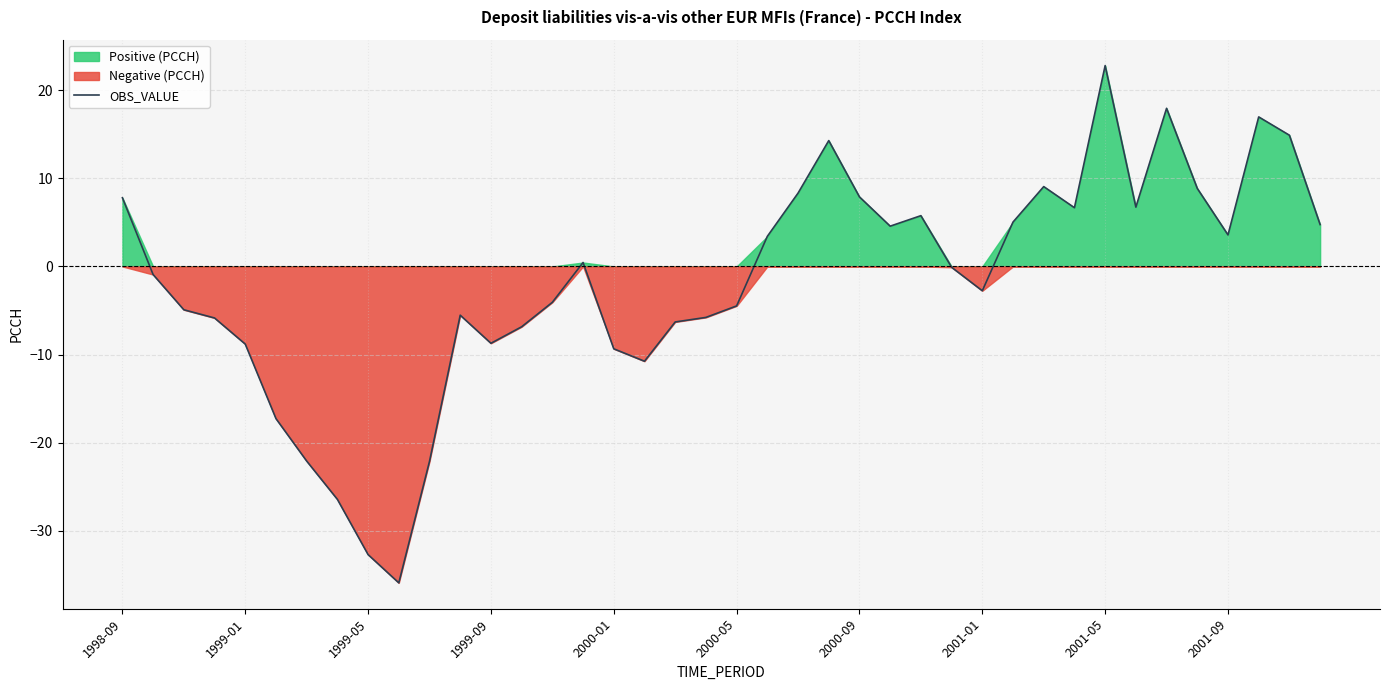

Count the number of values greater than 0.

19